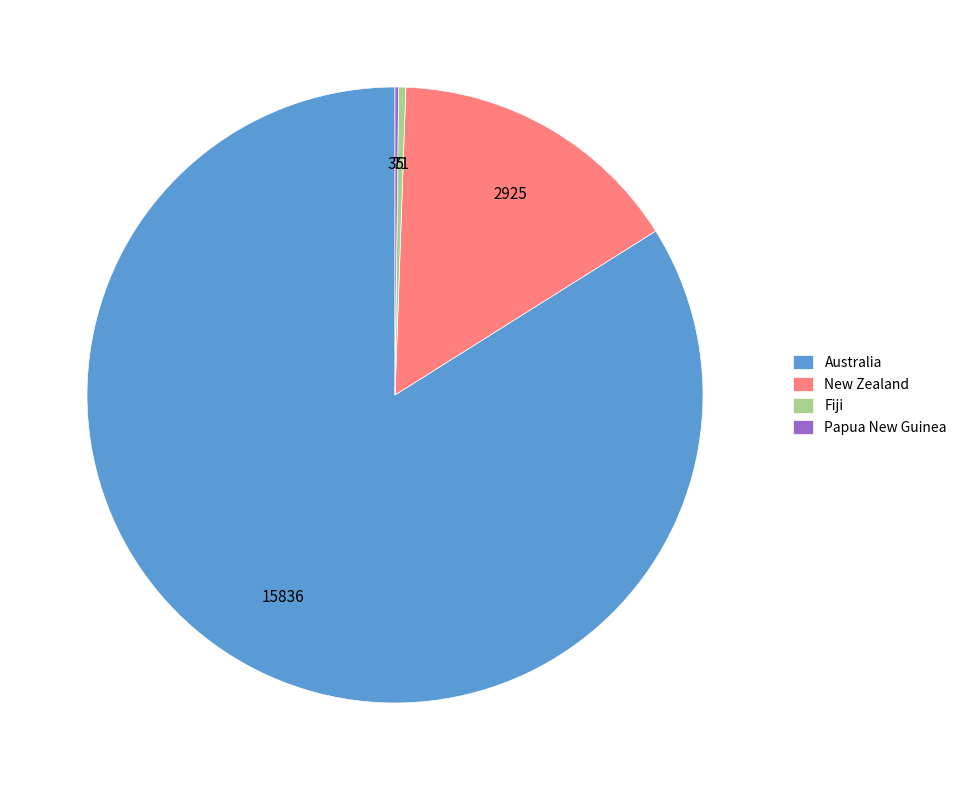

Is Australia the majority of the pie?

Yes